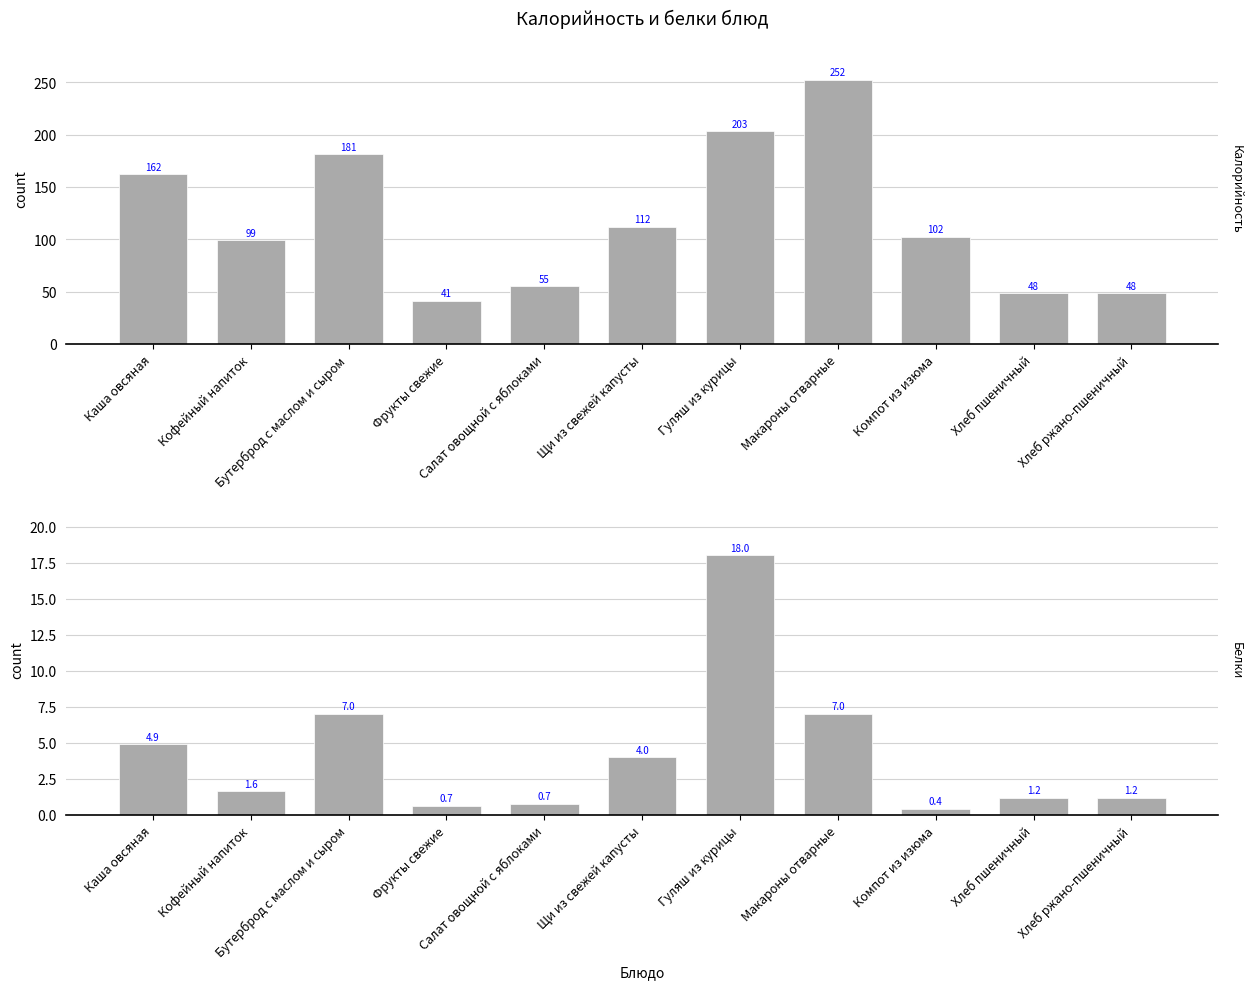

At which category is the sum across all series the highest?

Макароны отварные